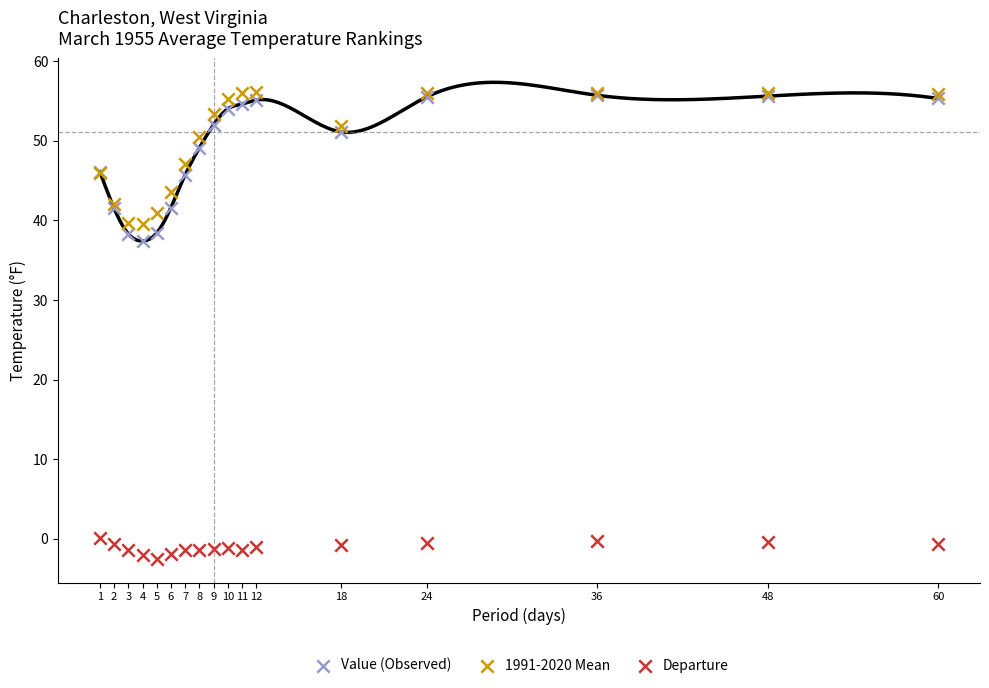

Across all series, what Y value is closest to 26?

37.4